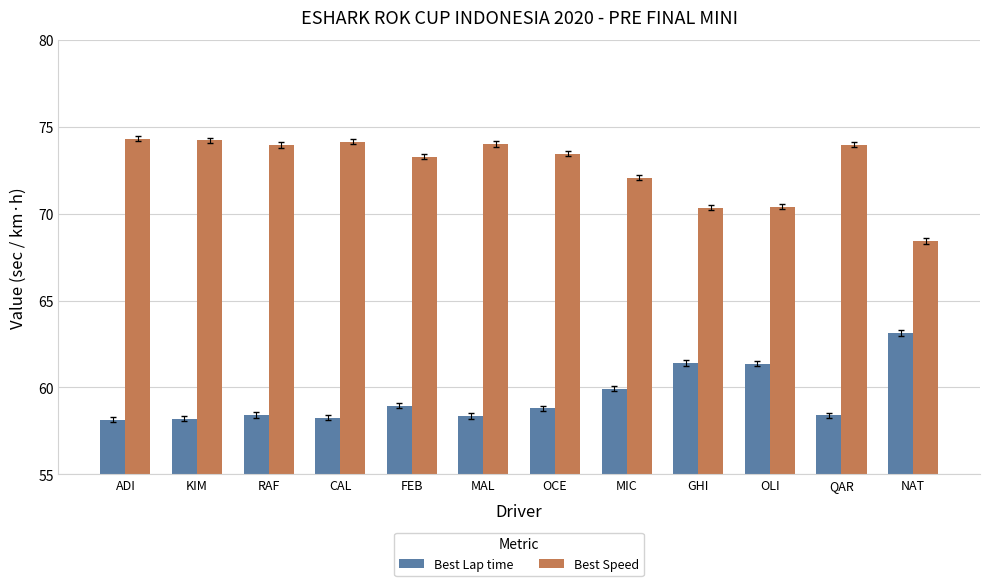

What is the minimum value shown in the chart?

58.1